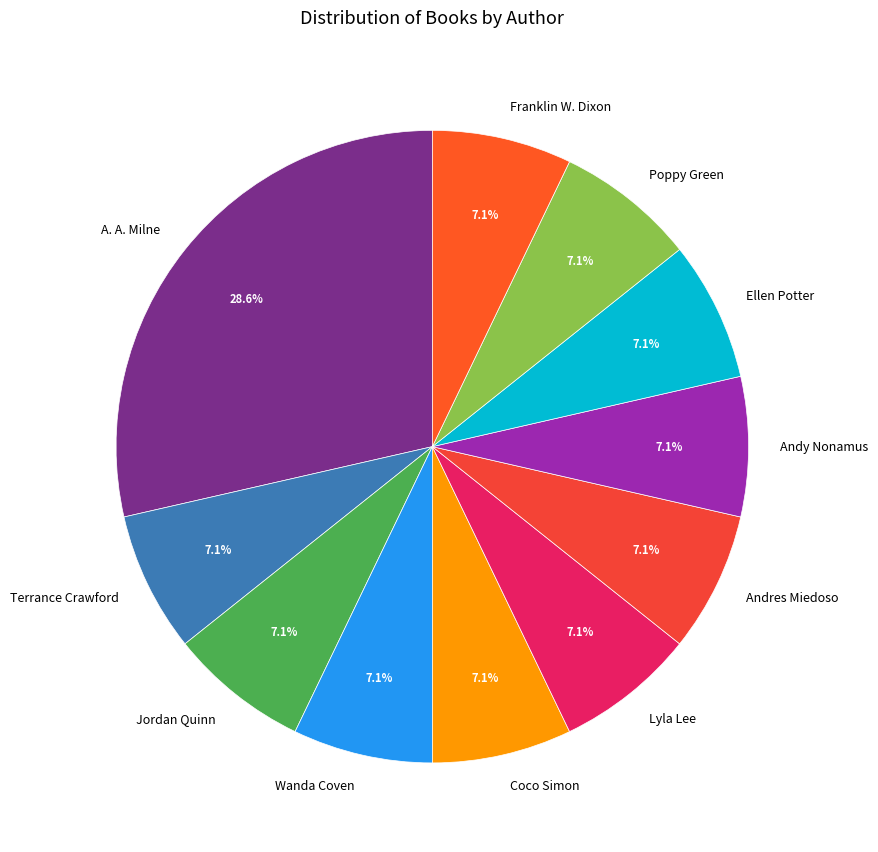

Do A. A. Milne and Jordan Quinn together represent more than half of the pie?

No